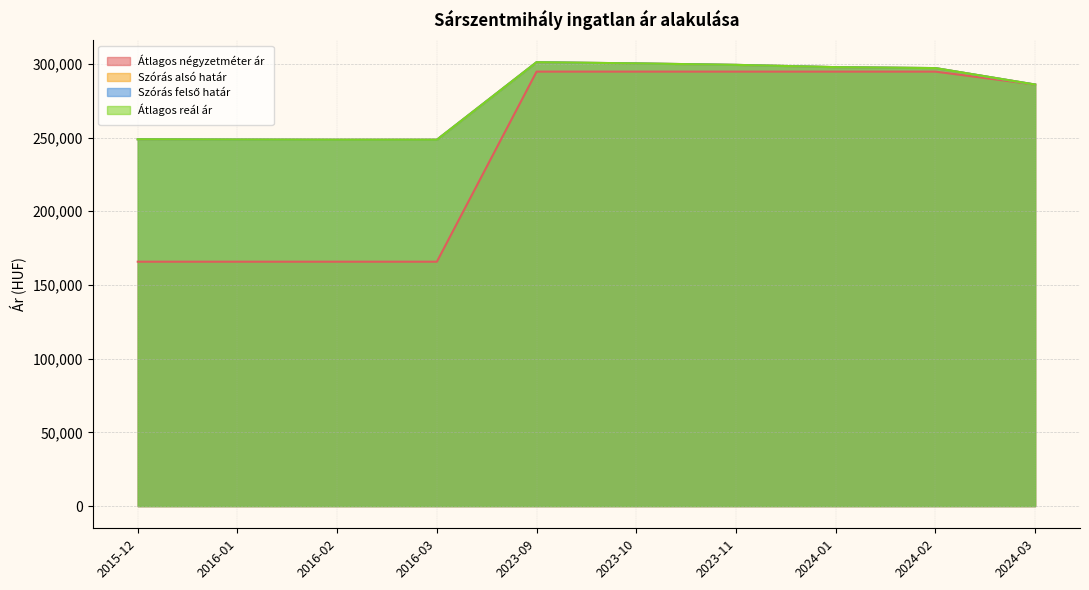

What is the lowest value of the Szórás alsó határ series?

248520